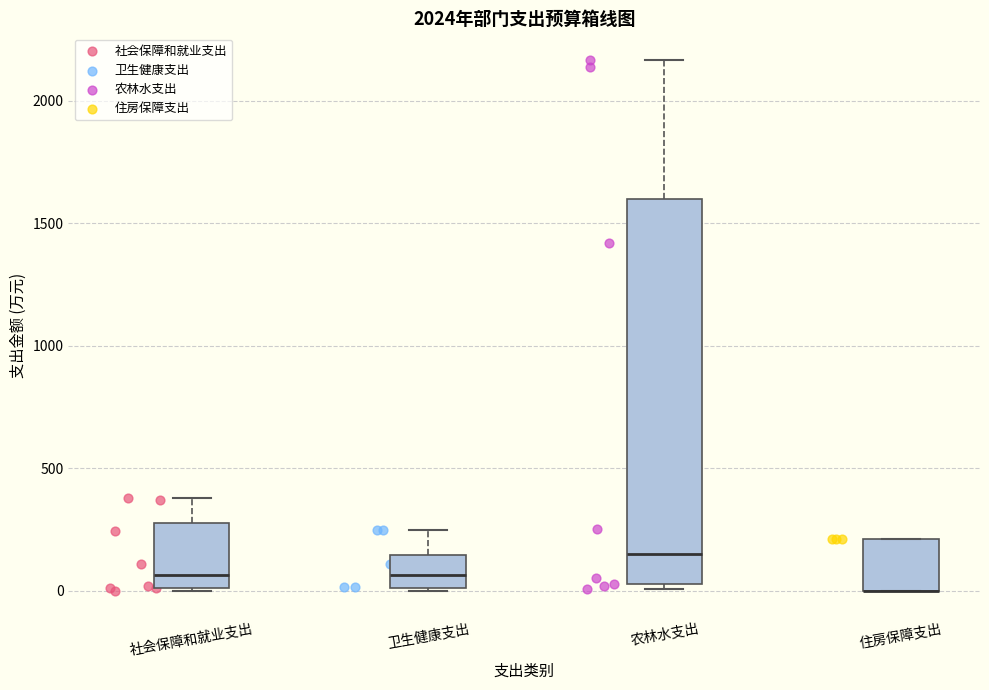

Reading left to right, transcribe this box plot: for each box, give where its median line is, the range the box spans, and where its two whiskers end, as read against the y-axis. The values are not printed on the chart, so give them approximately, as read against the axis.

社会保障和就业支出: median 50, box 0 to 250, whiskers 0 to 400
卫生健康支出: median 50, box 0 to 150, whiskers 0 to 250
农林水支出: median 150, box 50 to 1600, whiskers 0 to 2150
住房保障支出: median 0 (drawn on the box's lower edge), box 0 to 200, whiskers 0 to 200